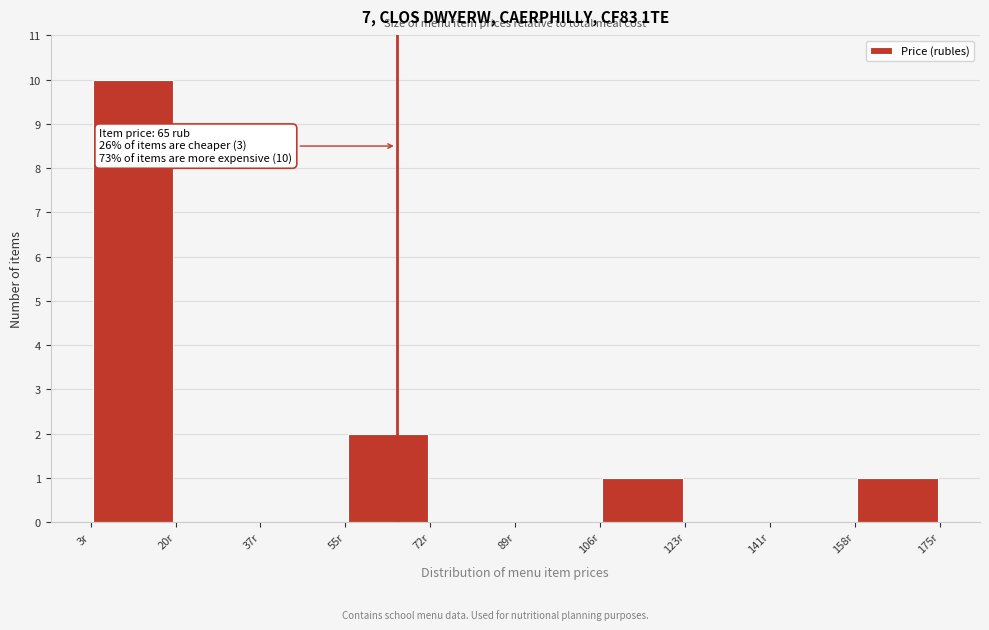

Which range on the x-axis has the tallest bar?

4 to 20